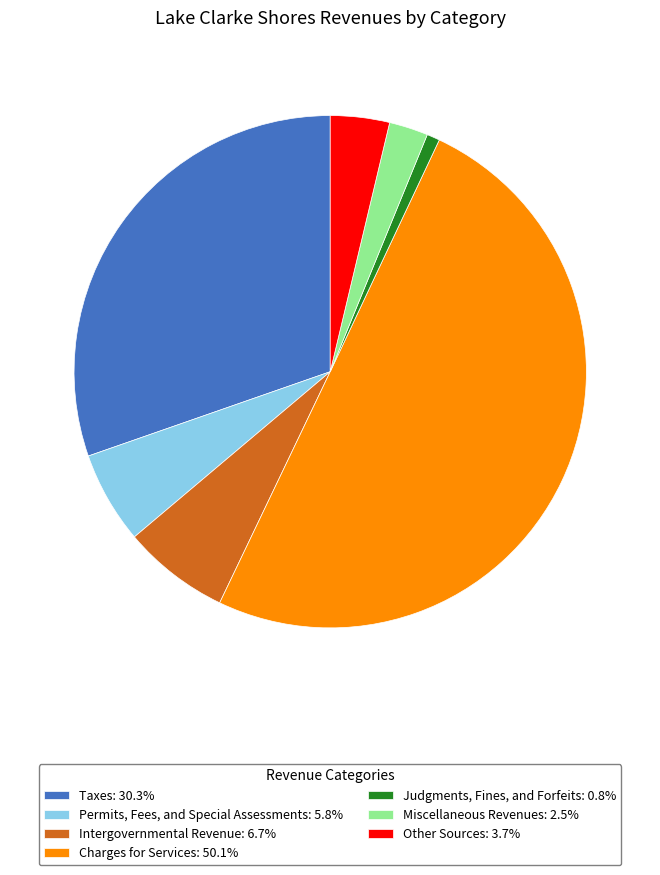

Combined, do Miscellaneous Revenues: 2.5% and Taxes: 30.3% account for over 50%?

No